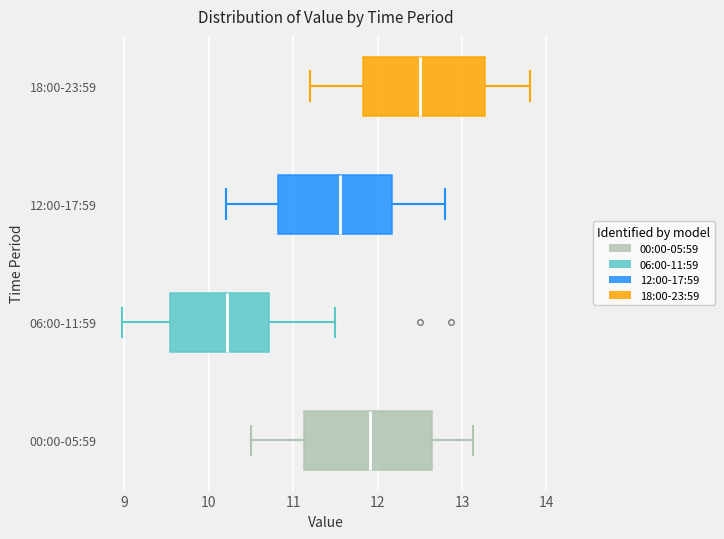

Where is the left edge of the box for 12:00-17:59 on the x-axis? The values are not printed on the chart, so give them approximately, as read against the axis.

10.8